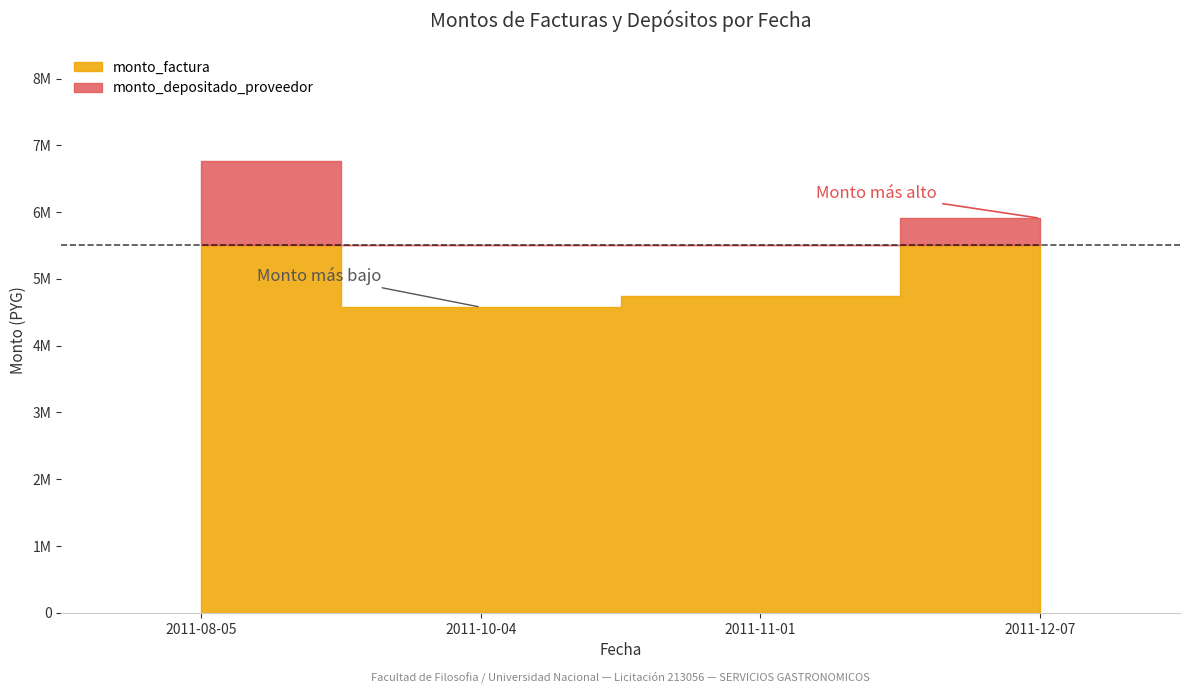

True or false: monto_factura has a value of 4750000 at 2011-11-01.

True